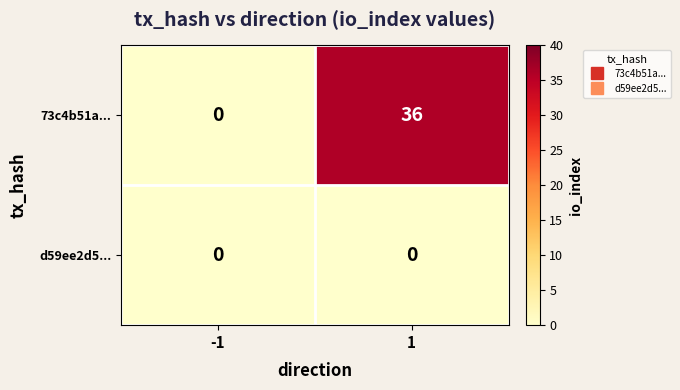

True or false: 73c4b51a... has a value of -12 at -1.

False